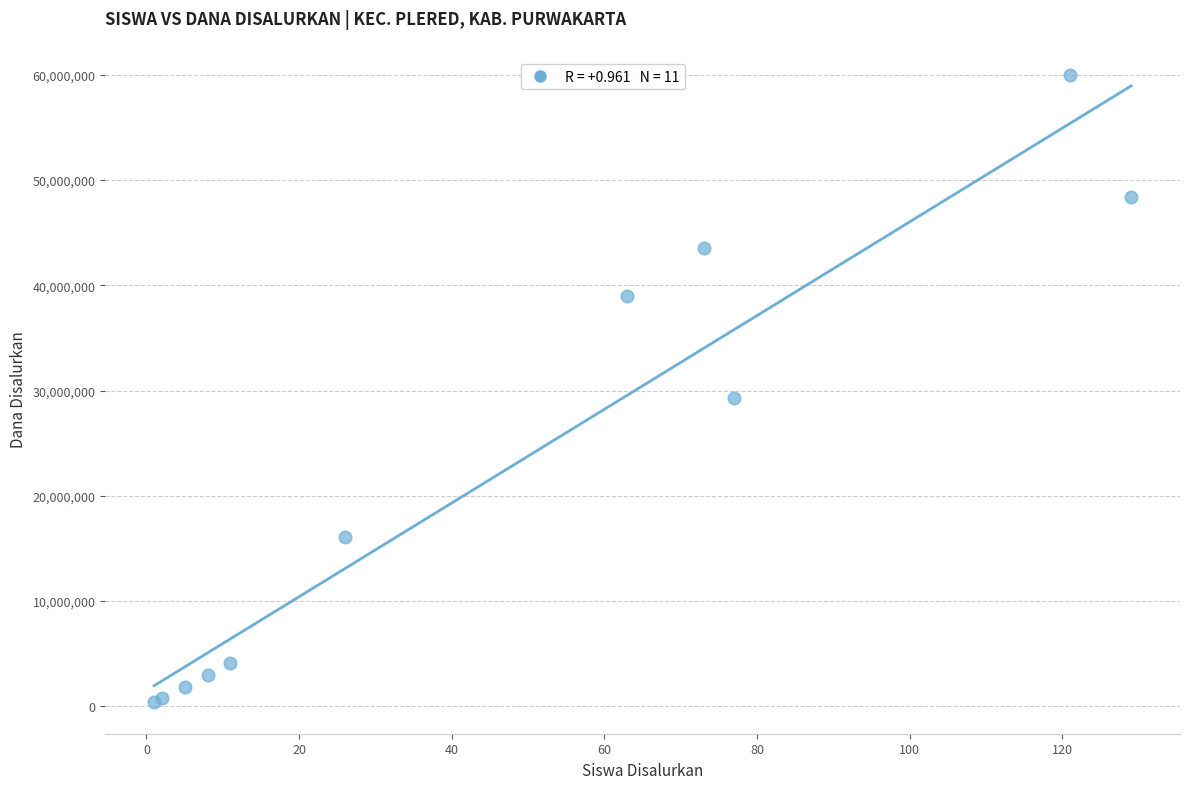

What Y value in the scatter plot is closest to 30187500?

29250000